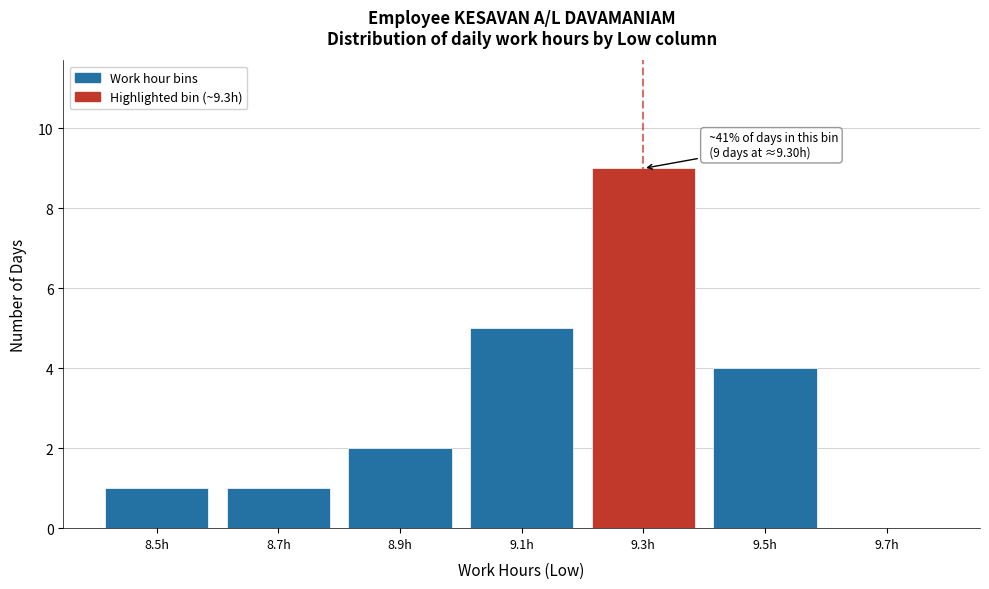

Reading right to left, list all the values displayed in this chart.

9.7h=0	9.5h=4	9.3h=9	9.1h=5	8.9h=2	8.7h=1	8.5h=1